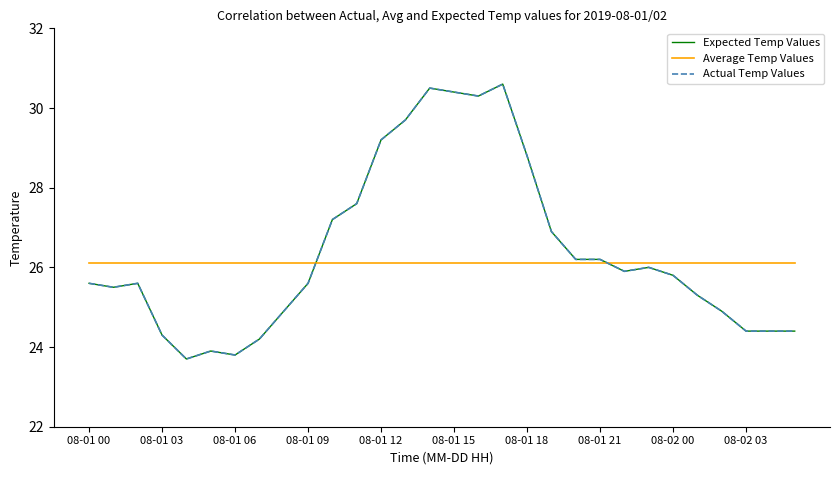

Is this an area chart (filled region under the line)?

No